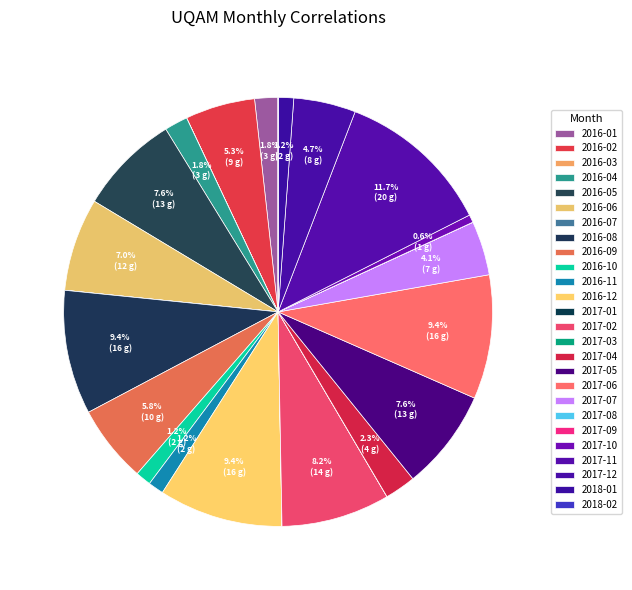

Does any single category account for the majority?

No